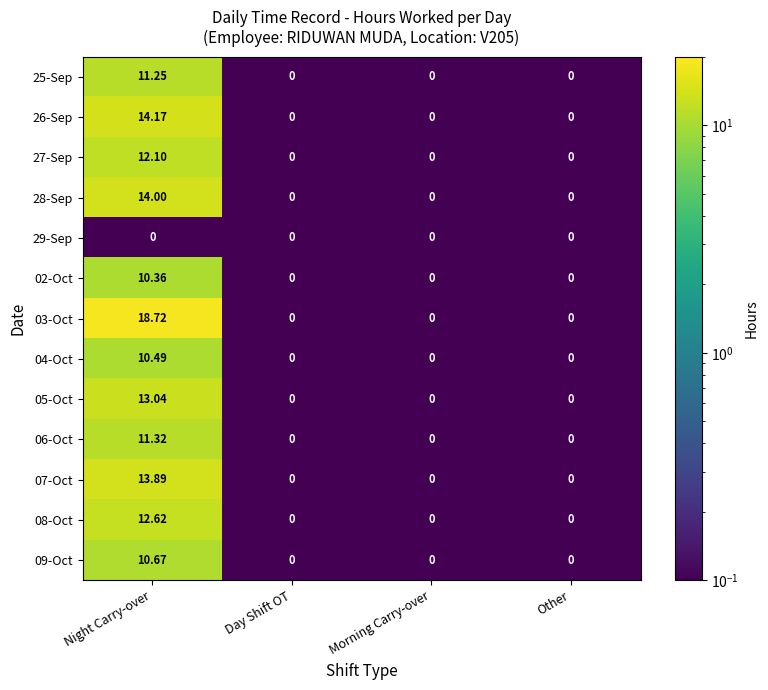

At which category is the sum across all series the highest?

Night Carry-over